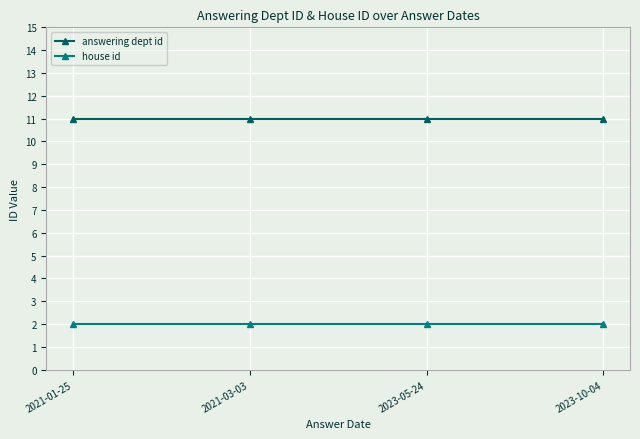

List the series in order of their overall mean, highest first.

answering dept id, house id